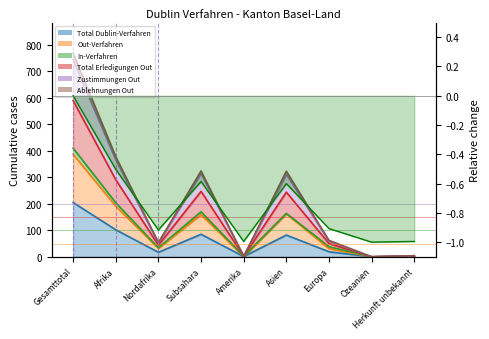

Where is Zustimmungen Out nearest to the value 372?

Afrika